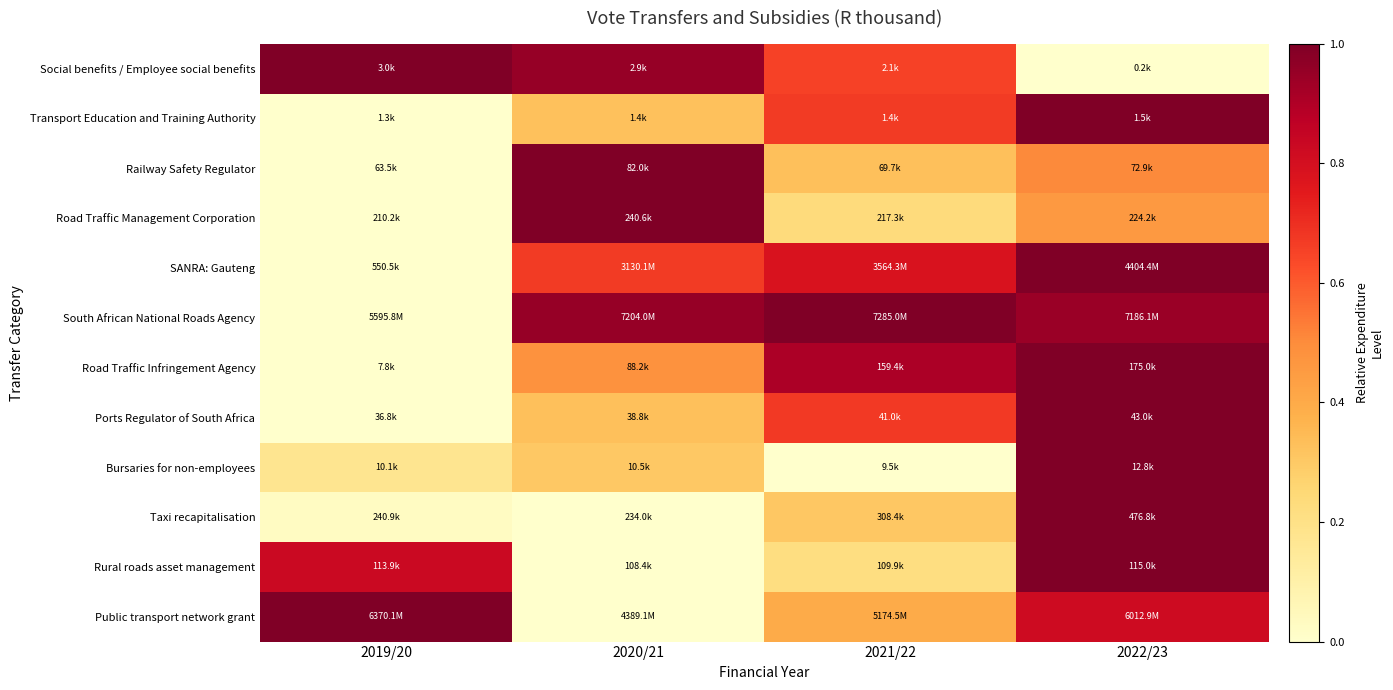

What is the difference between the highest and lowest values at 2019/20?

1.0